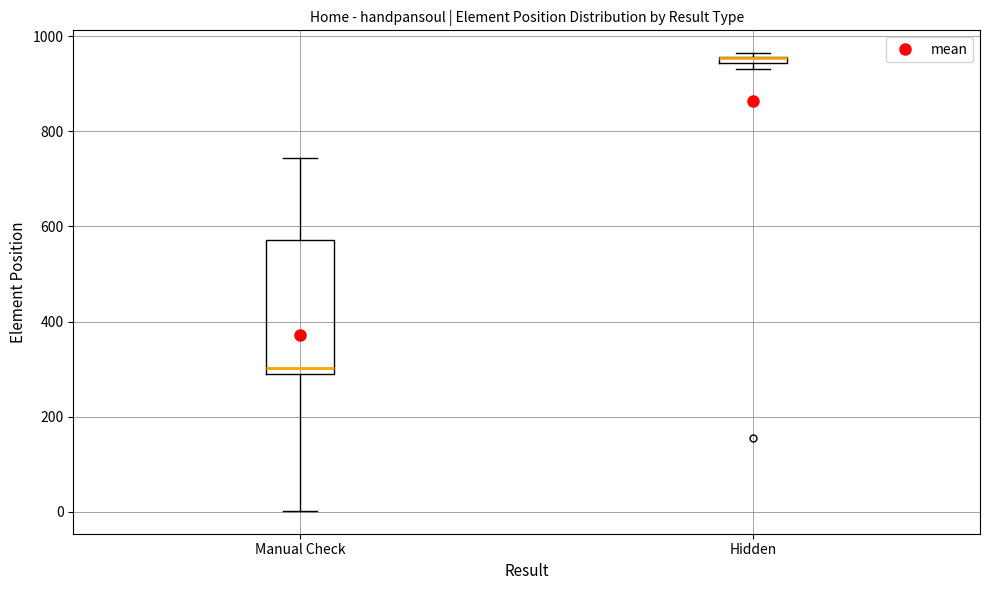

Where is the upper edge of the box for Manual Check on the y-axis? The values are not printed on the chart, so give them approximately, as read against the axis.

580